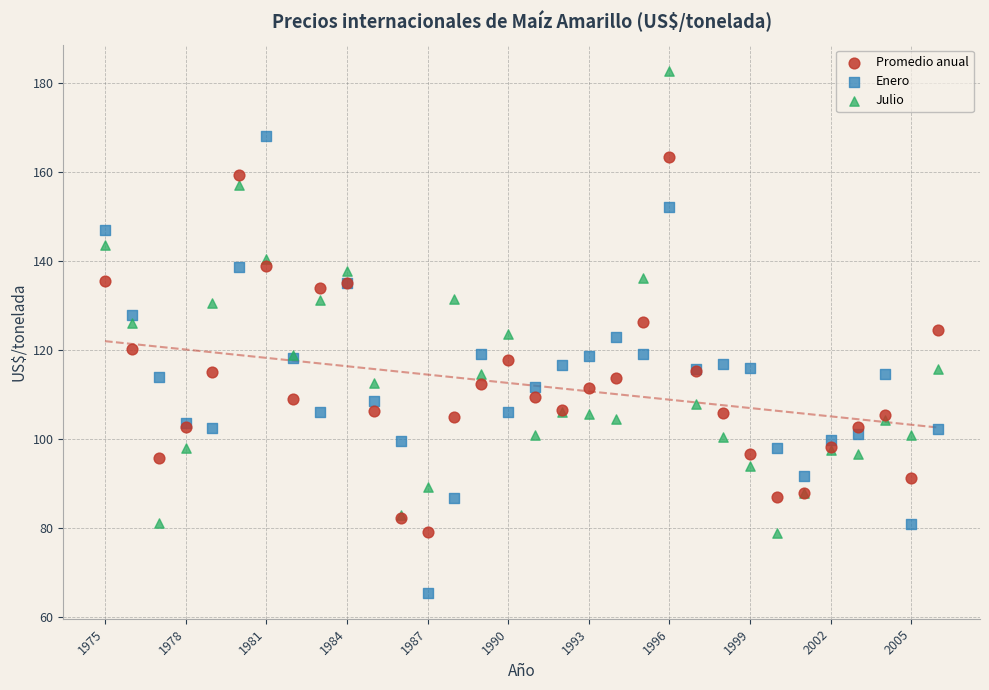

Which series has the widest spread of Y values?

Julio